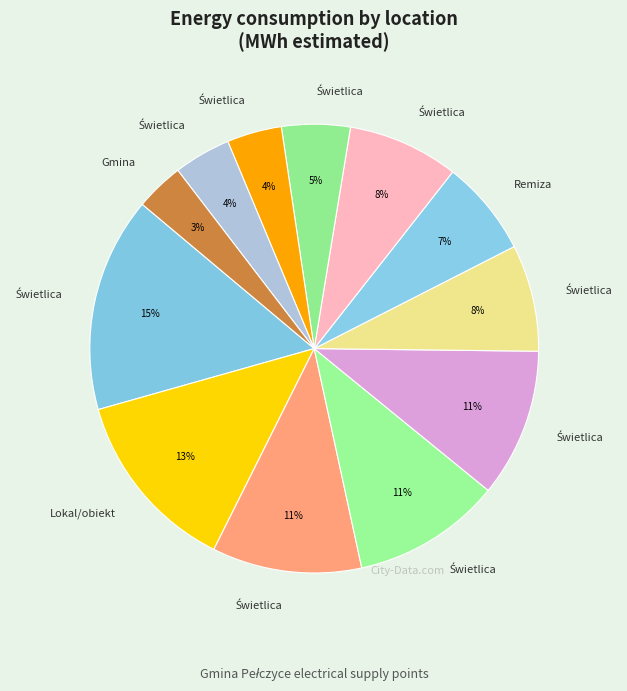

Is there any slice that represents more than half of the pie?

No